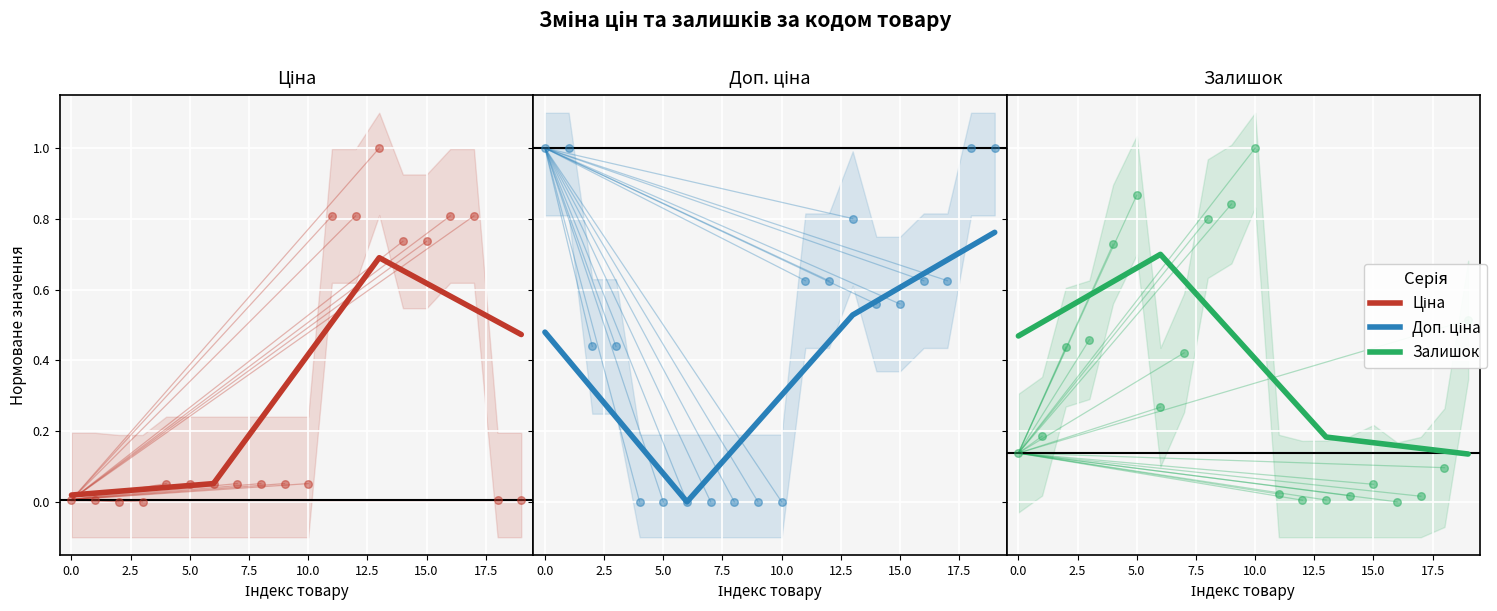

Which series contains the lowest Y value?

Доп. ціна